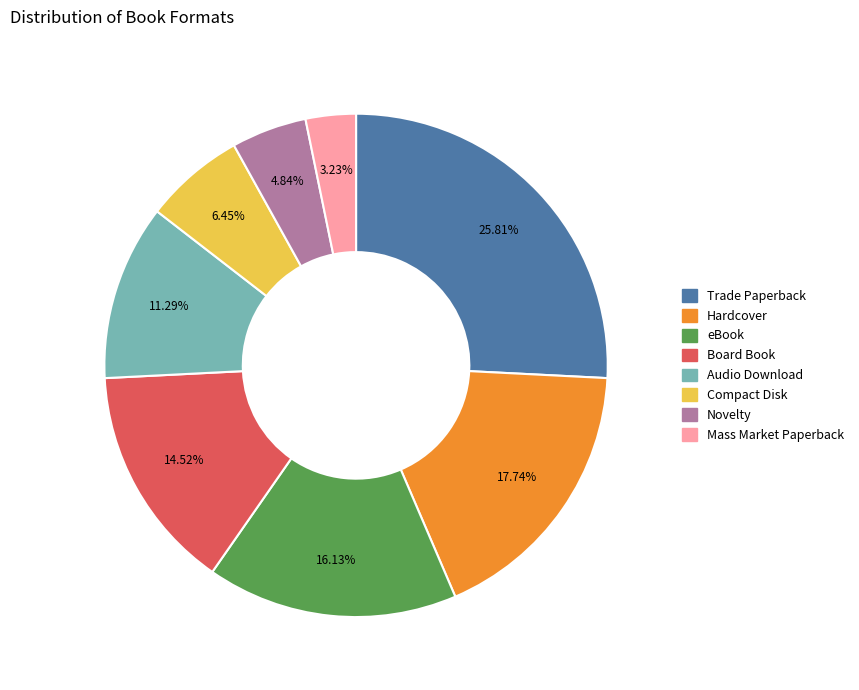

Which has a higher value, Novelty or Mass Market Paperback?

Novelty